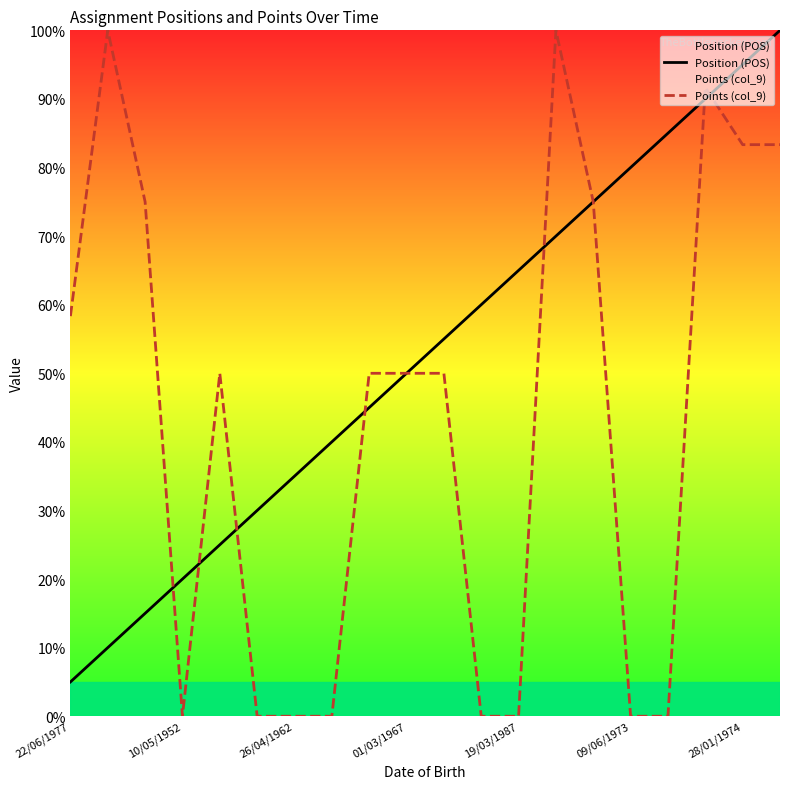

Rank the series by their average value, from lowest to highest.

Points (col_9), Position (POS)